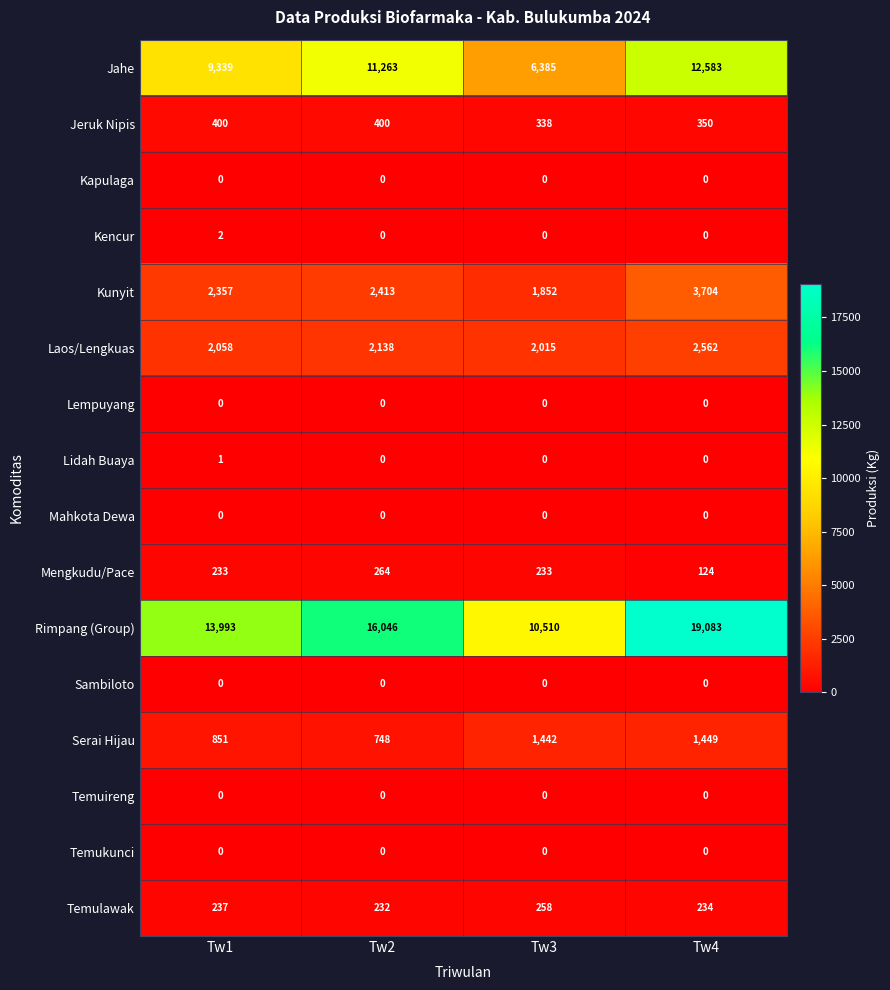

What is the difference between the maximum and second lowest values in the Jeruk Nipis series?

50